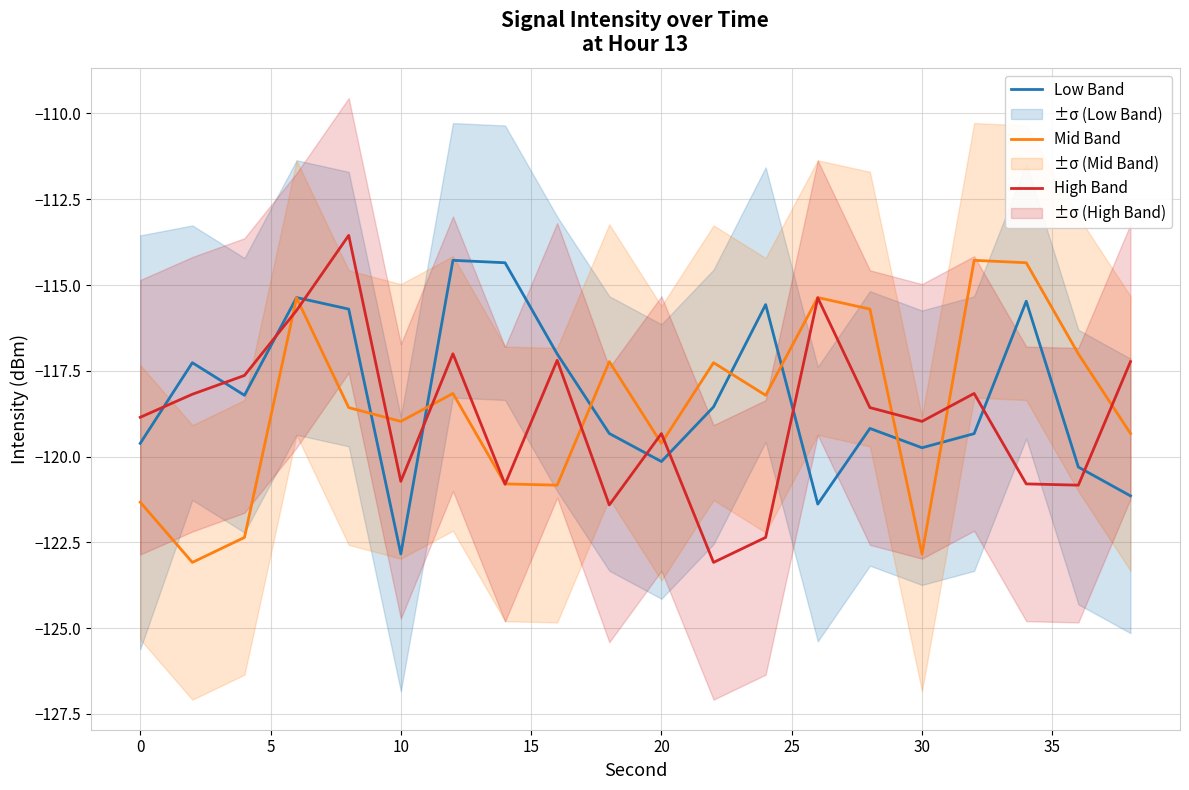

What is the maximum value for High Band?

-113.6